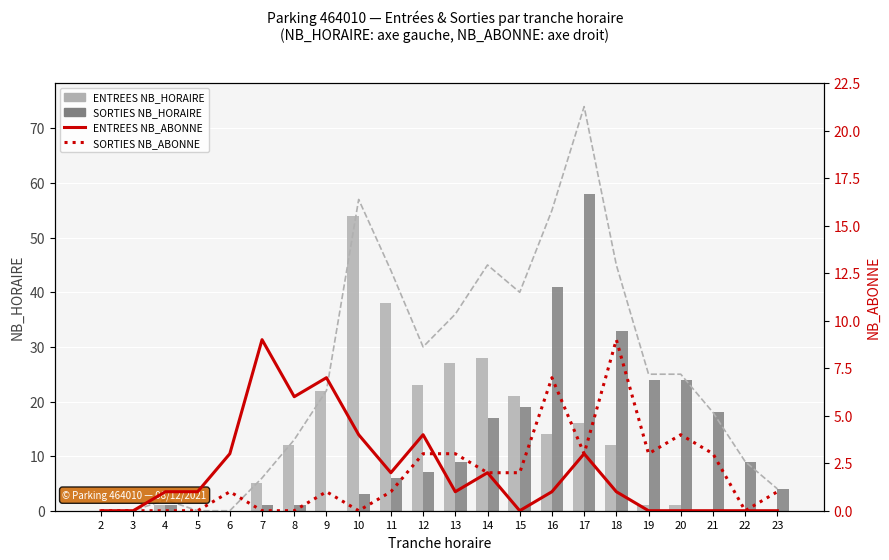

How many values in the SORTIES NB_ABONNE series exceed 1?

10